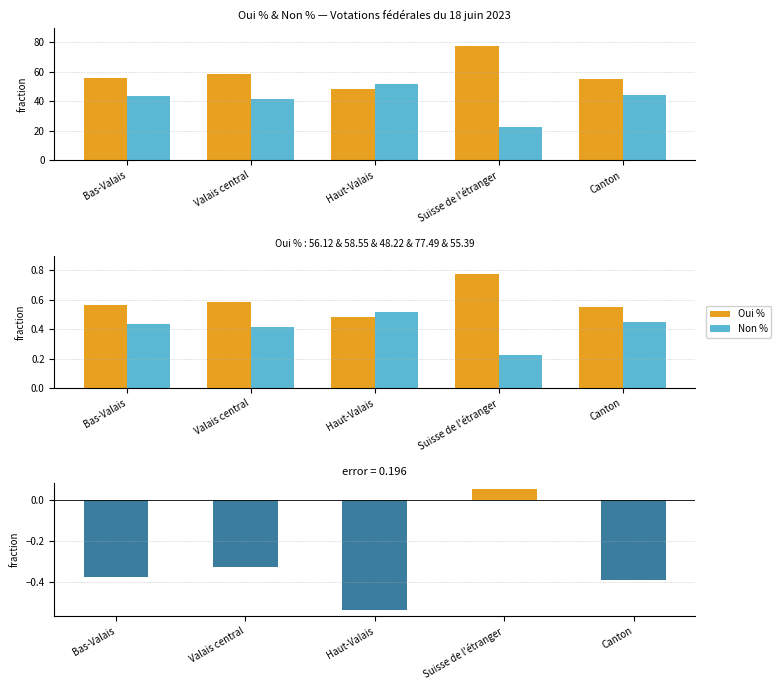

List the series in order of their peak value, highest first.

Oui %, Non %, Oui % - 50%